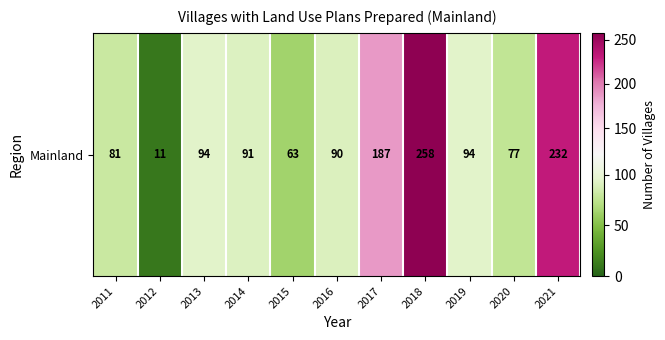

True or false: the data shows 187 at 2017.

True